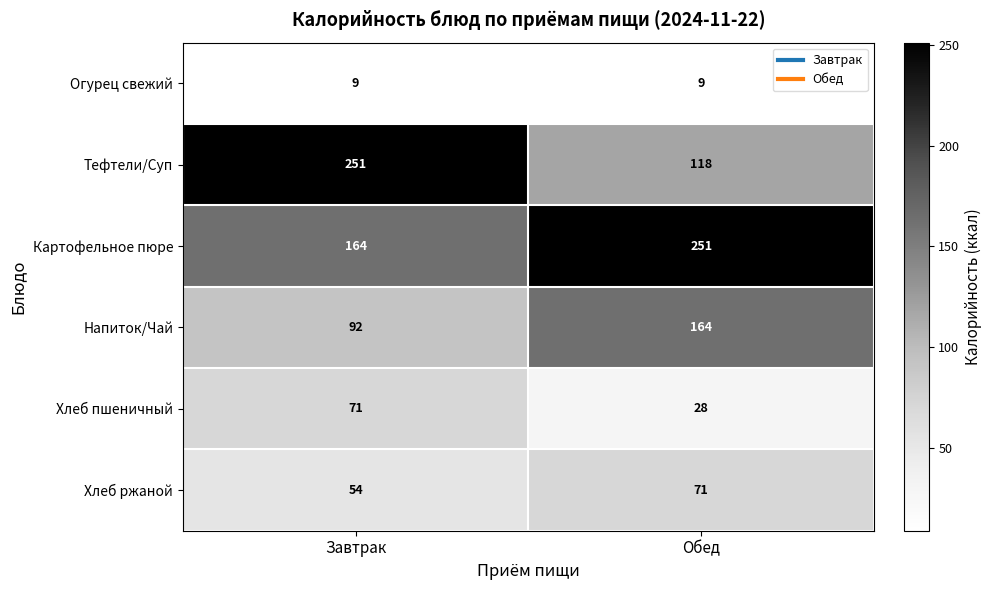

The Картофельное пюре series shows 164 at Завтрак. True or false?

True